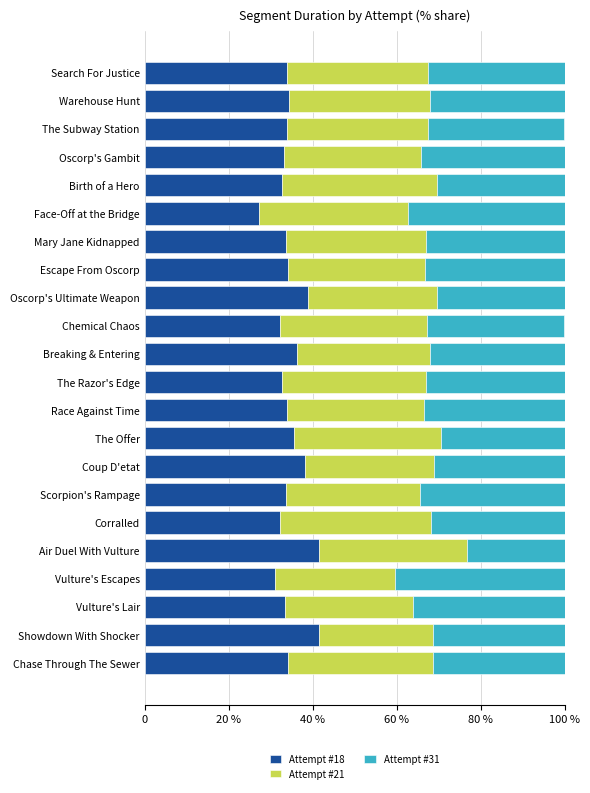

At how many categories does at least one series exceed 37?

6